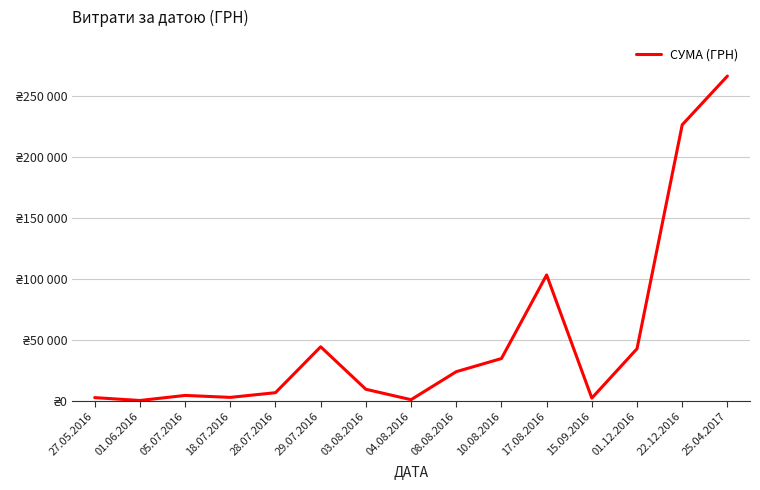

List the labels in order of value, smallest first.

01.06.2016, 04.08.2016, 15.09.2016, 27.05.2016, 18.07.2016, 05.07.2016, 28.07.2016, 03.08.2016, 08.08.2016, 10.08.2016, 01.12.2016, 29.07.2016, 17.08.2016, 22.12.2016, 25.04.2017